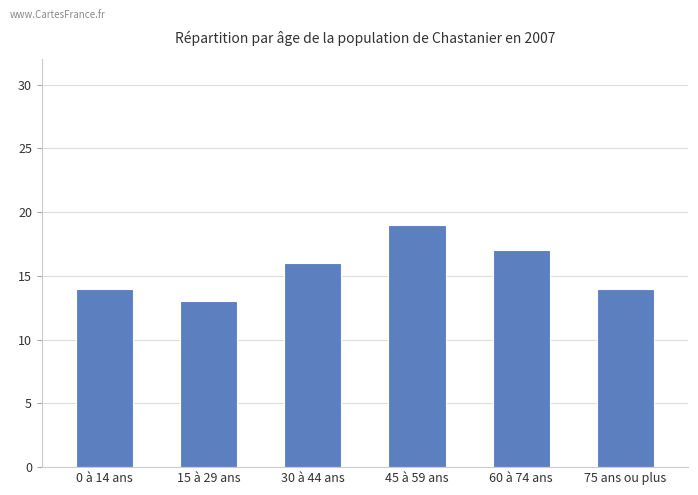

What is the greatest value displayed?

19